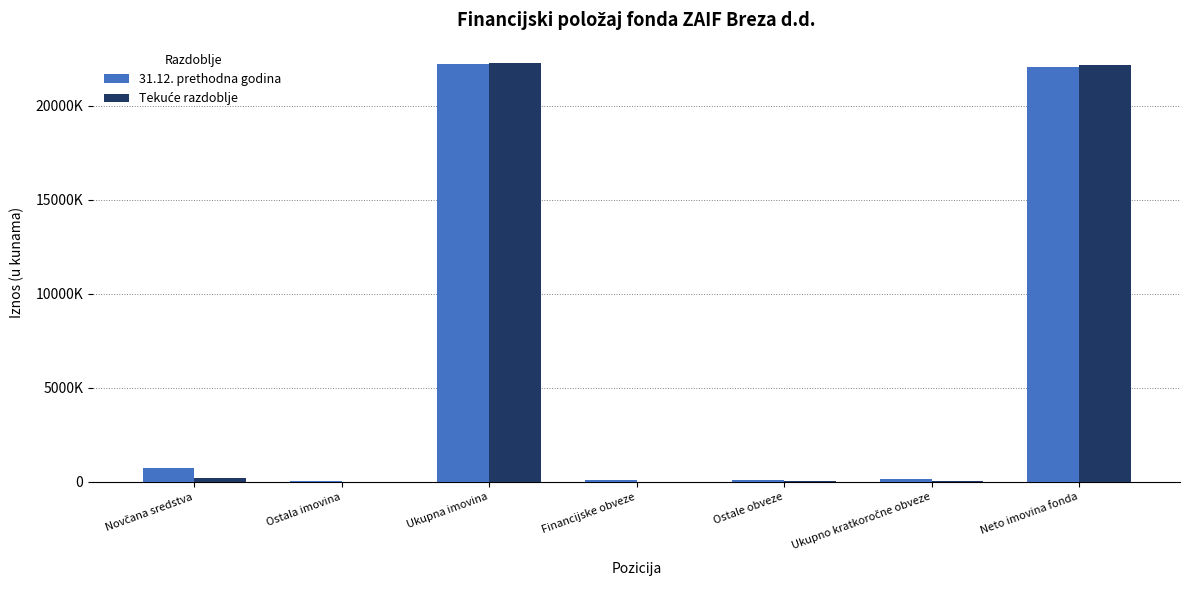

Rank the series at Ostale obveze from highest to lowest value.

31.12. prethodna godina, Tekuće razdoblje